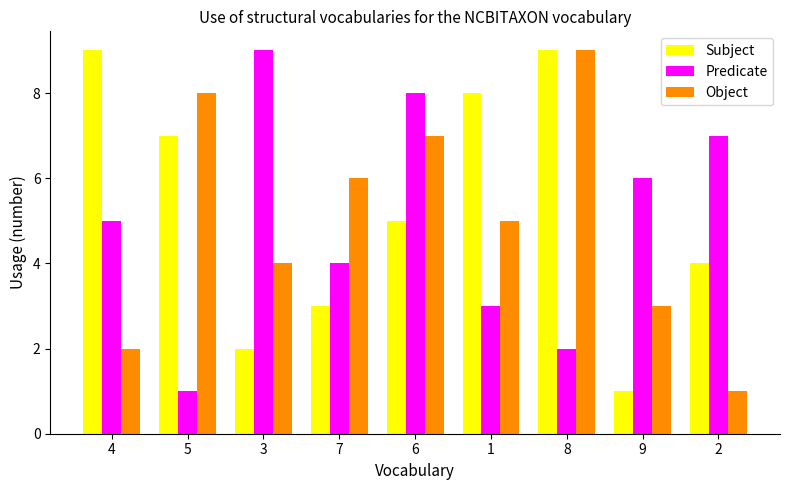

What is the label of the 6th bar from the left?

1